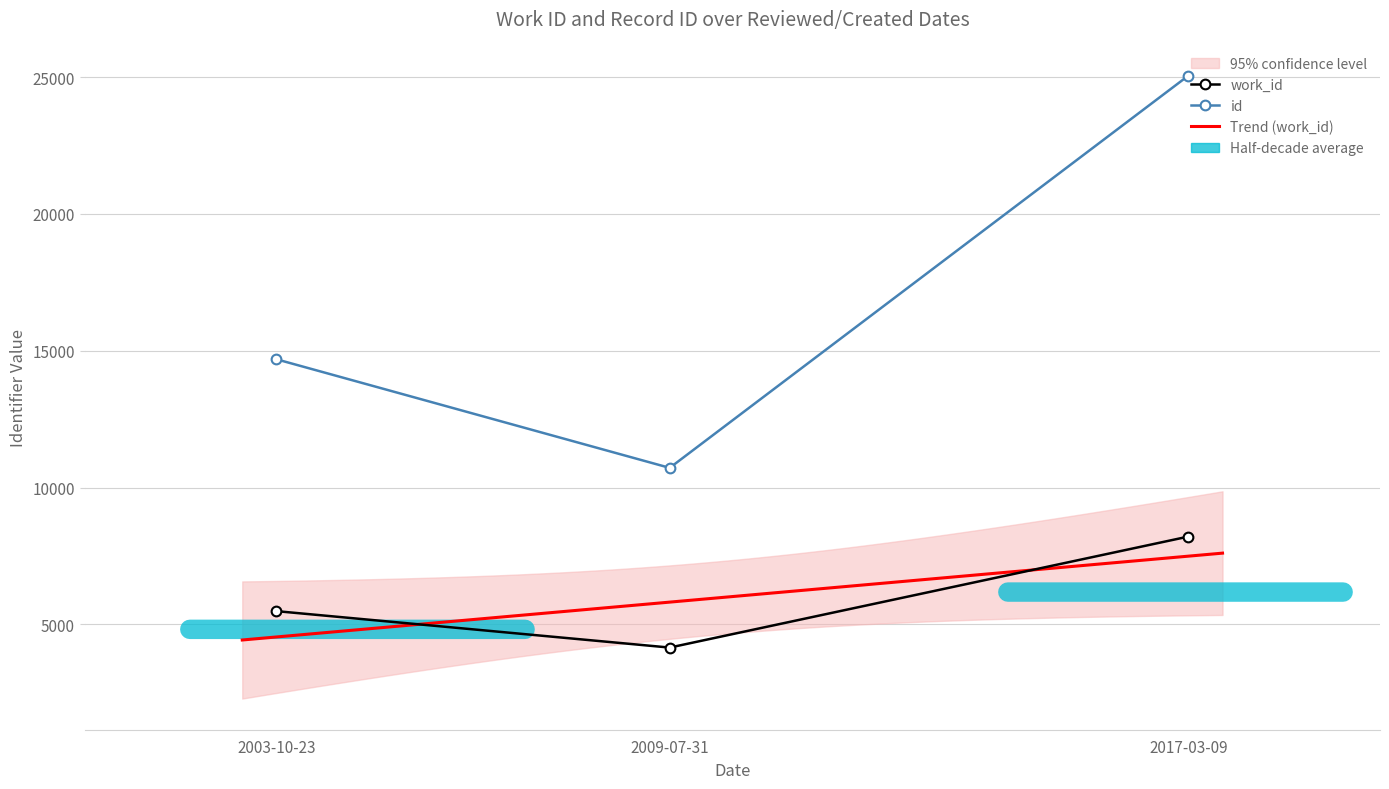

The value of work_id at 2003-10-23 is 5485. True or false?

True